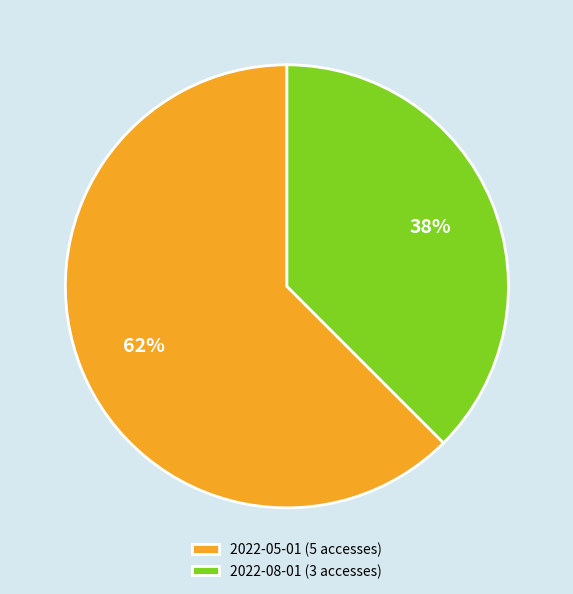

Which has a higher value, 2022-08-01 (3 accesses) or 2022-05-01 (5 accesses)?

2022-05-01 (5 accesses)